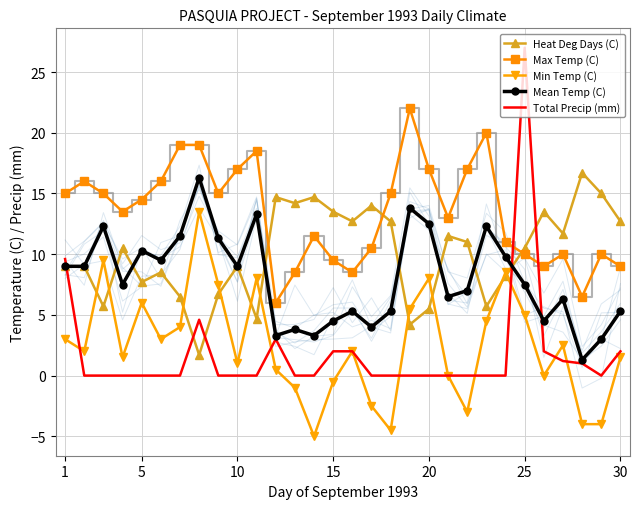

True or false: Mean Temp (C) has a value of 5.9 at 5.

False